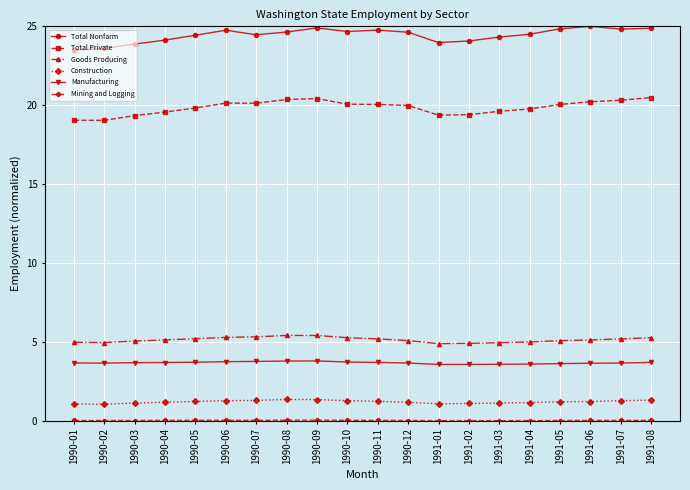

What is the difference between the maximum and minimum values in the Goods Producing series?

0.5